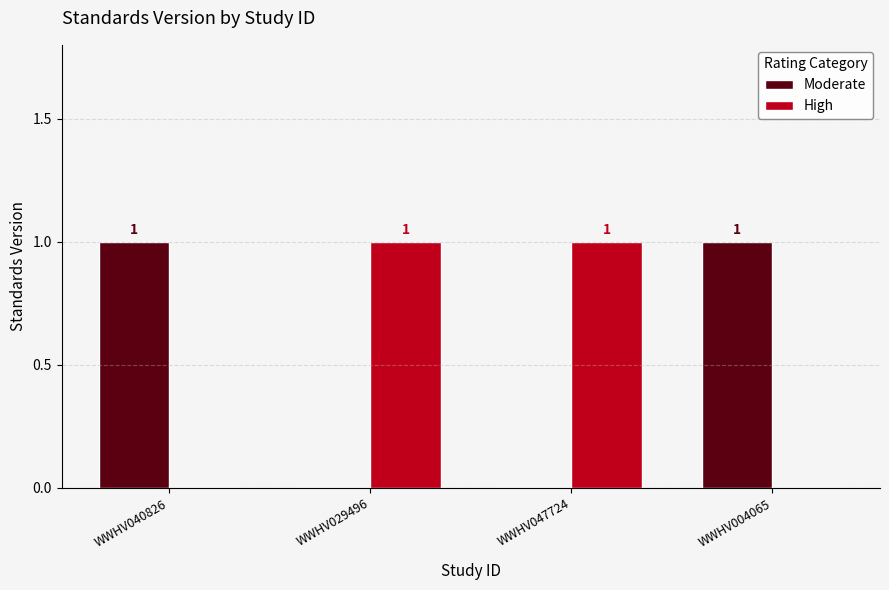

True or false: High has a value of 1 at WWHV040826.

False